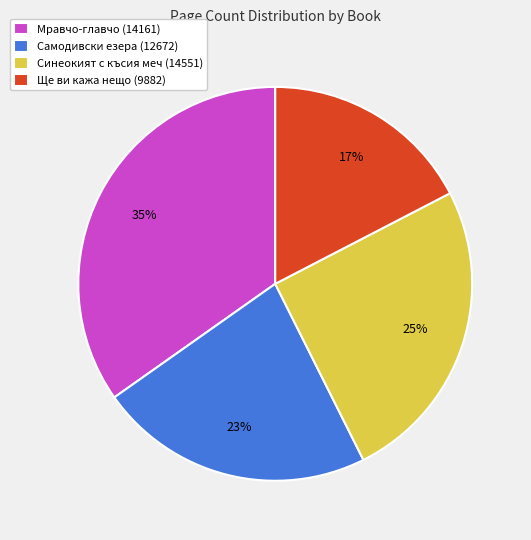

Between Синеокият с късия меч (14551) and Ще ви кажа нещо (9882), which is larger?

Синеокият с късия меч (14551)